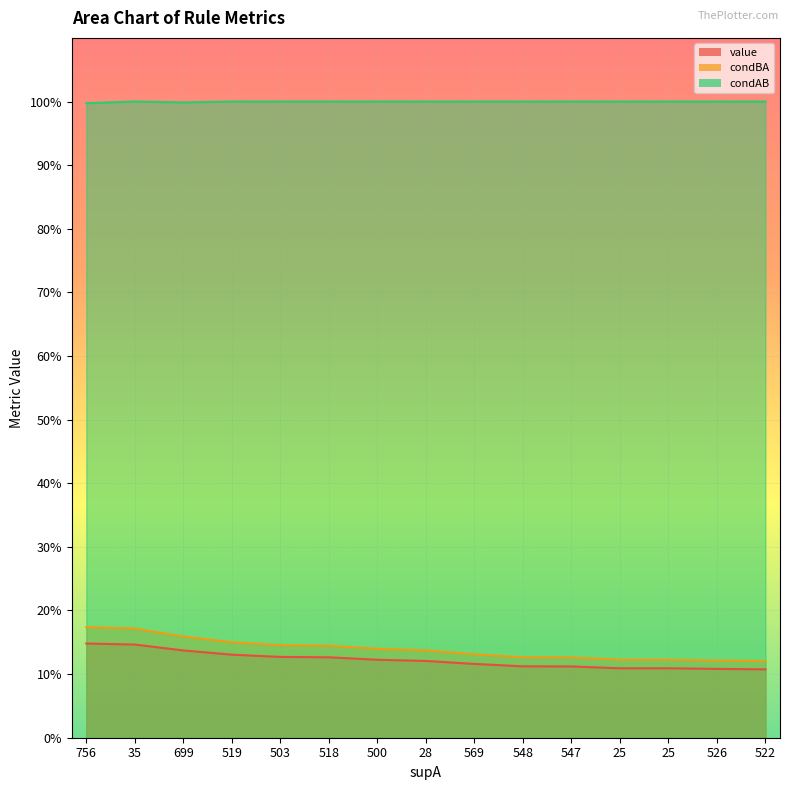

True or false: condBA has more than 0 interior local peaks.

False